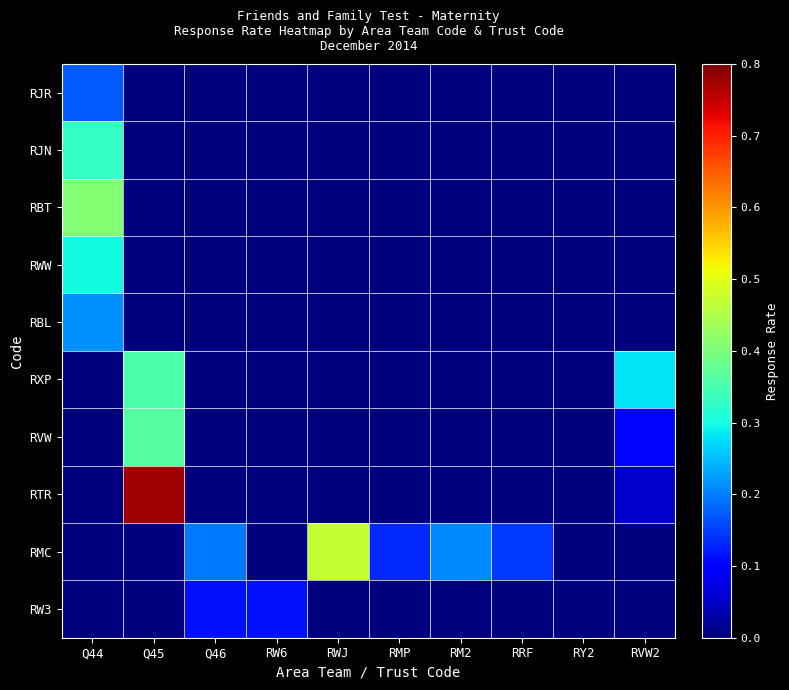

Reading right to left, transcribe all the data shown in this chart.

RJR: RVW2=0.0	RY2=0.0	RRF=0.0	RM2=0.0	RMP=0.0	RWJ=0.0	RW6=0.0	Q46=0.0	Q45=0.0	Q44=0.2
RJN: RVW2=0.0	RY2=0.0	RRF=0.0	RM2=0.0	RMP=0.0	RWJ=0.0	RW6=0.0	Q46=0.0	Q45=0.0	Q44=0.3
RBT: RVW2=0.0	RY2=0.0	RRF=0.0	RM2=0.0	RMP=0.0	RWJ=0.0	RW6=0.0	Q46=0.0	Q45=0.0	Q44=0.4
RWW: RVW2=0.0	RY2=0.0	RRF=0.0	RM2=0.0	RMP=0.0	RWJ=0.0	RW6=0.0	Q46=0.0	Q45=0.0	Q44=0.3
RBL: RVW2=0.0	RY2=0.0	RRF=0.0	RM2=0.0	RMP=0.0	RWJ=0.0	RW6=0.0	Q46=0.0	Q45=0.0	Q44=0.2
RXP: RVW2=0.3	RY2=0.0	RRF=0.0	RM2=0.0	RMP=0.0	RWJ=0.0	RW6=0.0	Q46=0.0	Q45=0.4	Q44=0.0
RVW: RVW2=0.1	RY2=0.0	RRF=0.0	RM2=0.0	RMP=0.0	RWJ=0.0	RW6=0.0	Q46=0.0	Q45=0.4	Q44=0.0
RTR: RVW2=0.1	RY2=0.0	RRF=0.0	RM2=0.0	RMP=0.0	RWJ=0.0	RW6=0.0	Q46=0.0	Q45=0.8	Q44=0.0
RMC: RVW2=0.0	RY2=0.0	RRF=0.1	RM2=0.2	RMP=0.1	RWJ=0.5	RW6=0.0	Q46=0.2	Q45=0.0	Q44=0.0
RW3: RVW2=0.0	RY2=0.0	RRF=0.0	RM2=0.0	RMP=0.0	RWJ=0.0	RW6=0.1	Q46=0.1	Q45=0.0	Q44=0.0